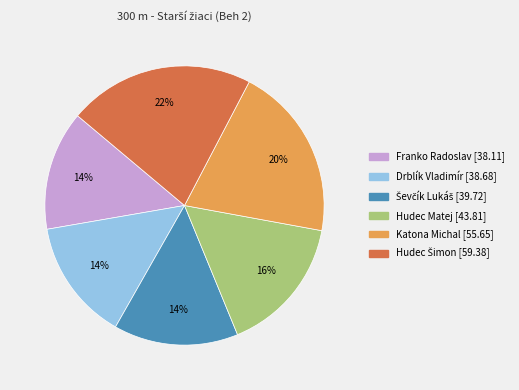

The Drblík Vladimír slice represents 14% of the pie. True or false?

True